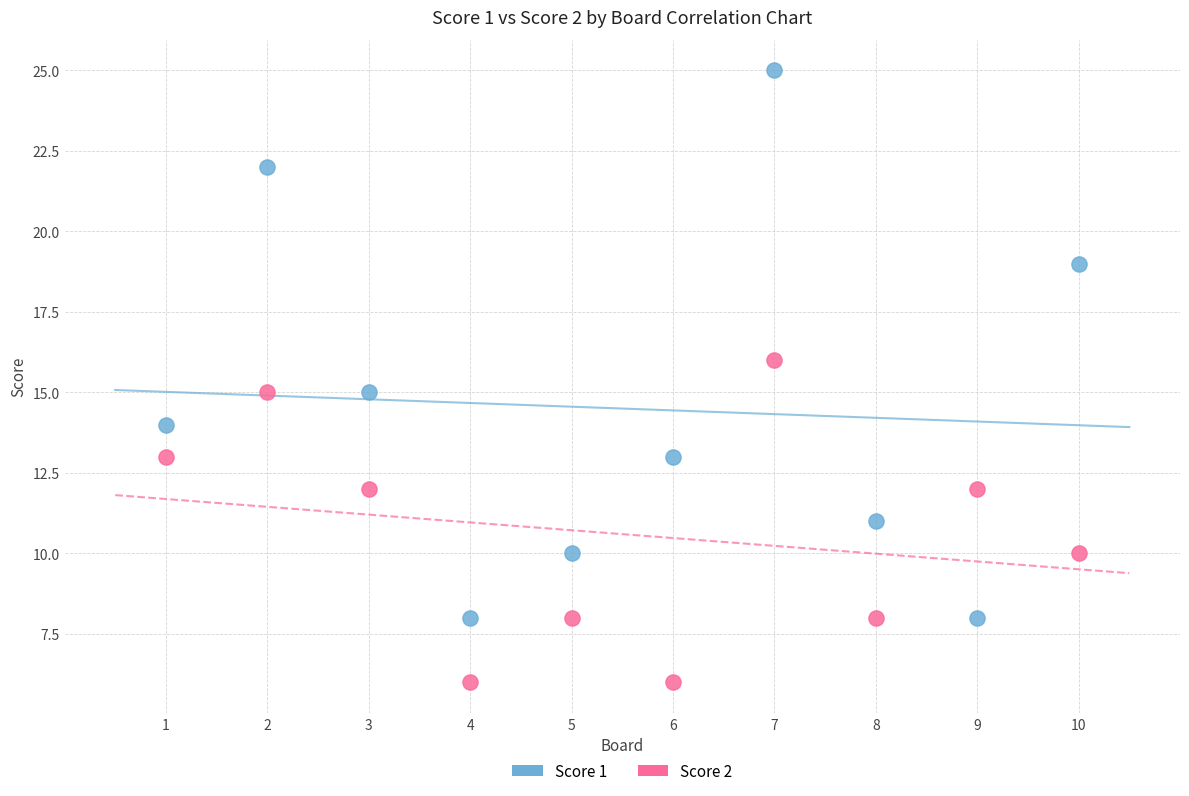

Across all data points, what is the range of X values (max minus min)?

9